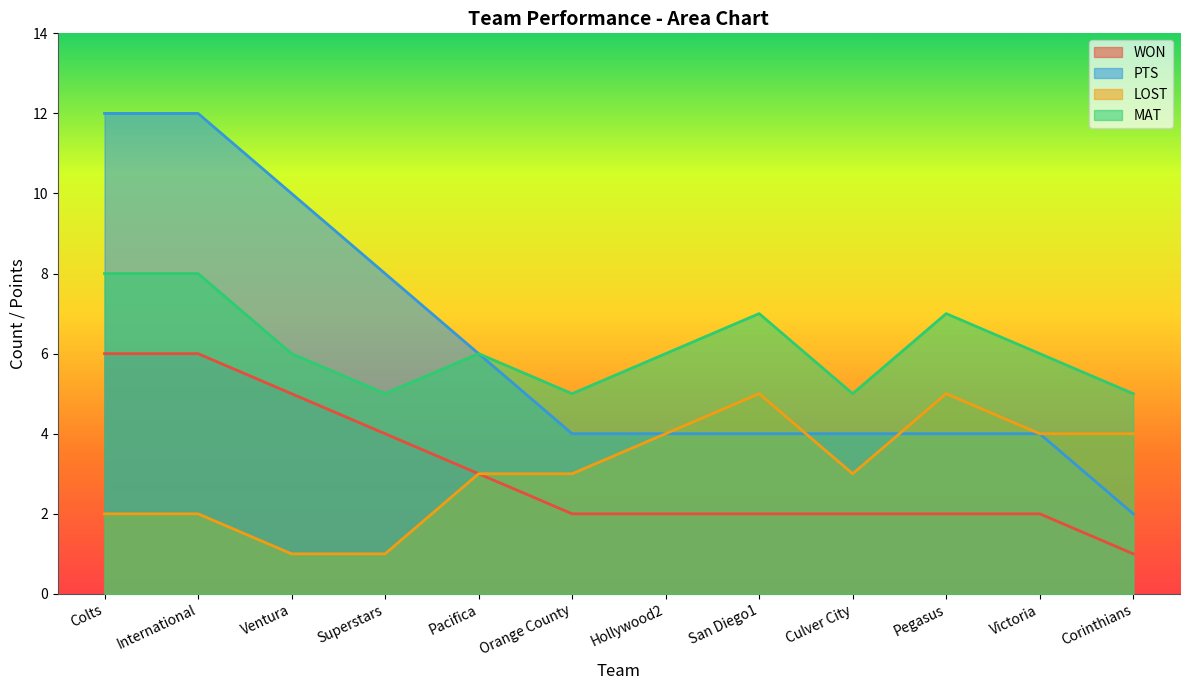

Reading left to right, extract all data points from this chart.

WON: Colts=6	International=6	Ventura=5	Superstars=4	Pacifica=3	Orange County=2	Hollywood2=2	San Diego1=2	Culver City=2	Pegasus=2	Victoria=2	Corinthians=1
PTS: Colts=12	International=12	Ventura=10	Superstars=8	Pacifica=6	Orange County=4	Hollywood2=4	San Diego1=4	Culver City=4	Pegasus=4	Victoria=4	Corinthians=2
LOST: Colts=2	International=2	Ventura=1	Superstars=1	Pacifica=3	Orange County=3	Hollywood2=4	San Diego1=5	Culver City=3	Pegasus=5	Victoria=4	Corinthians=4
MAT: Colts=8	International=8	Ventura=6	Superstars=5	Pacifica=6	Orange County=5	Hollywood2=6	San Diego1=7	Culver City=5	Pegasus=7	Victoria=6	Corinthians=5